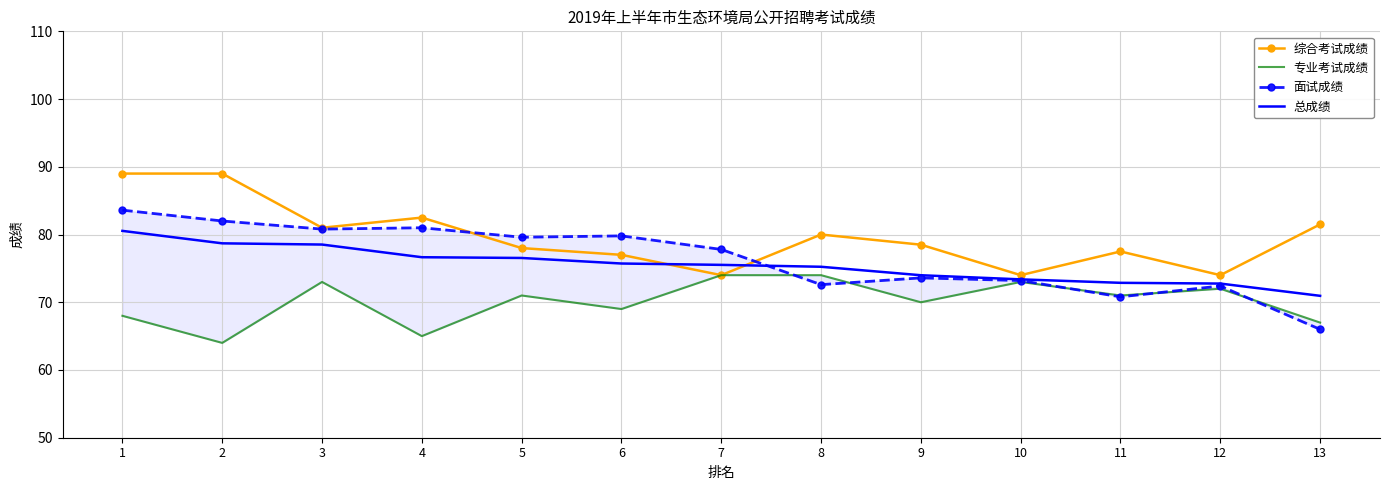

Does the chart have visible grid lines?

Yes